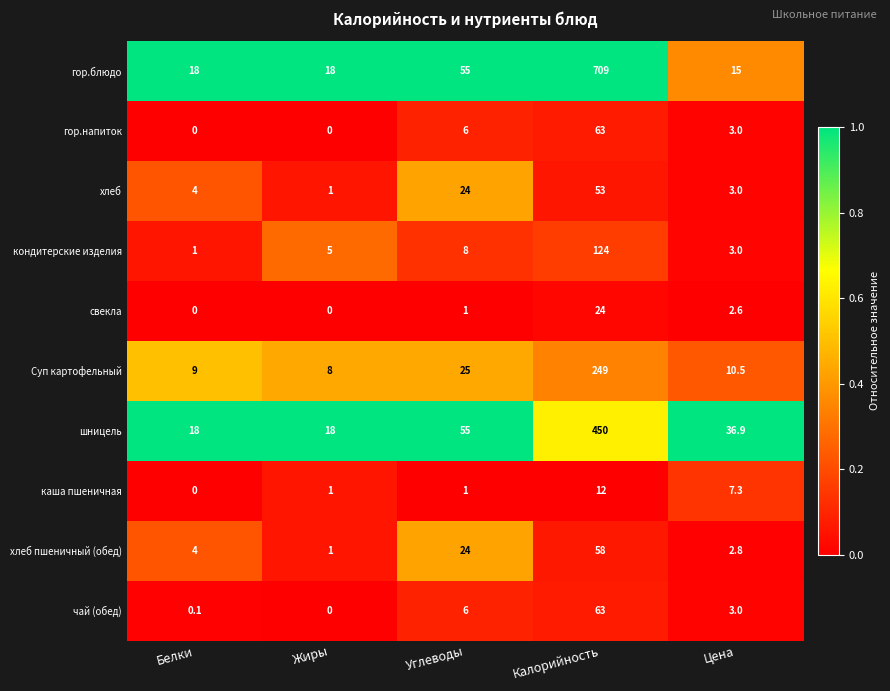

At which category is the sum across all series the highest?

Калорийность